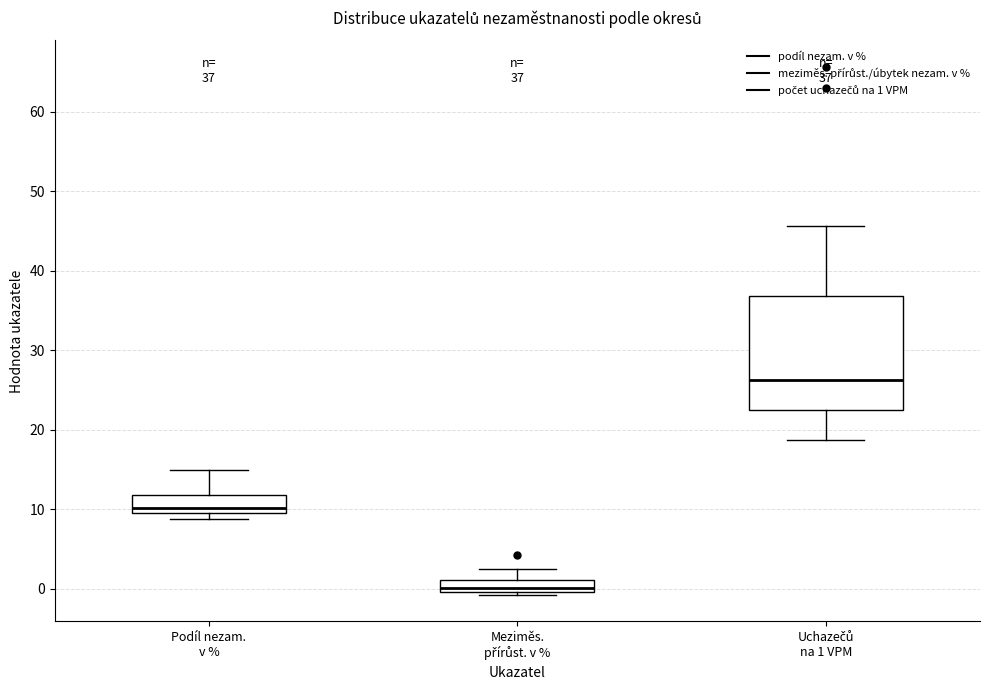

Comparing the boxes themselves (not the whiskers), which one is the tallest?

Uchazečů na 1 VPM